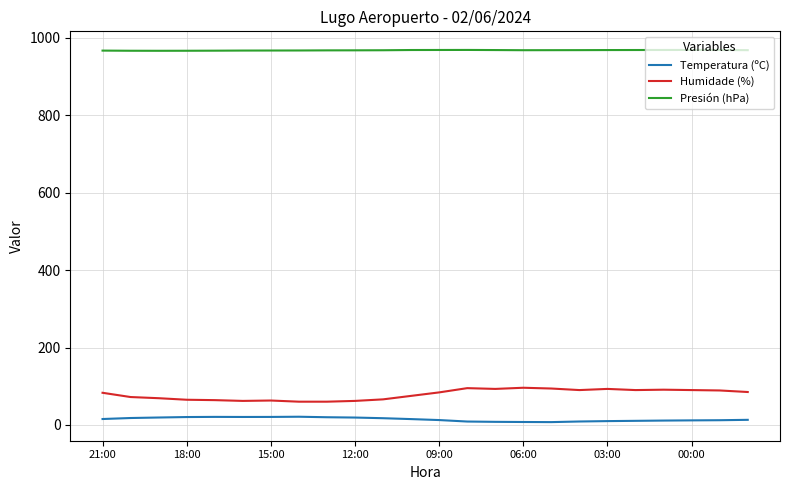

Which series has the largest total across all categories?

Presión (hPa)